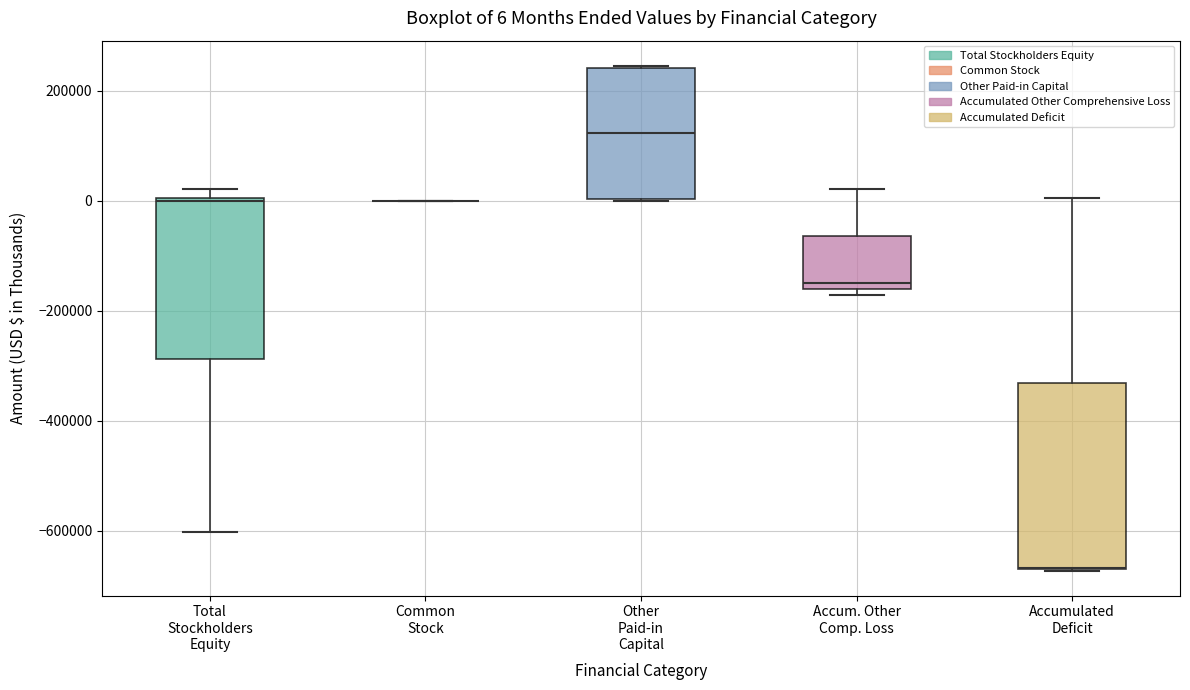

Comparing the boxes themselves (not the whiskers), which one is the tallest?

Accumulated Deficit